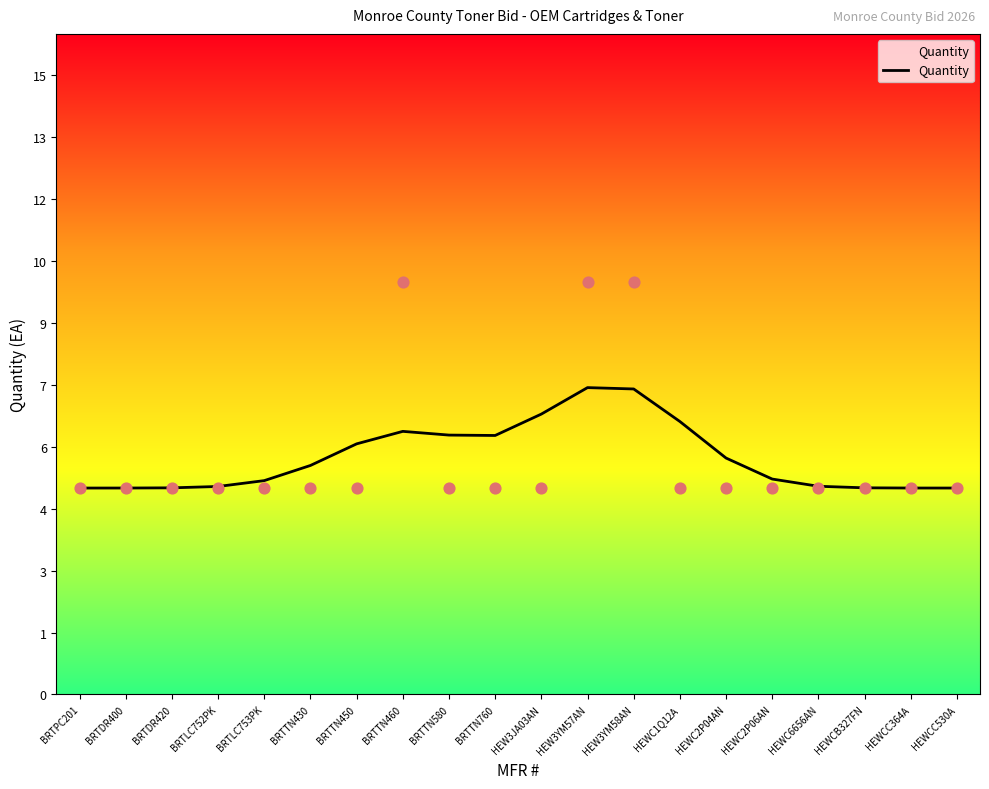

Between BRTTN580 and HEW3YM57AN, which is larger?

HEW3YM57AN